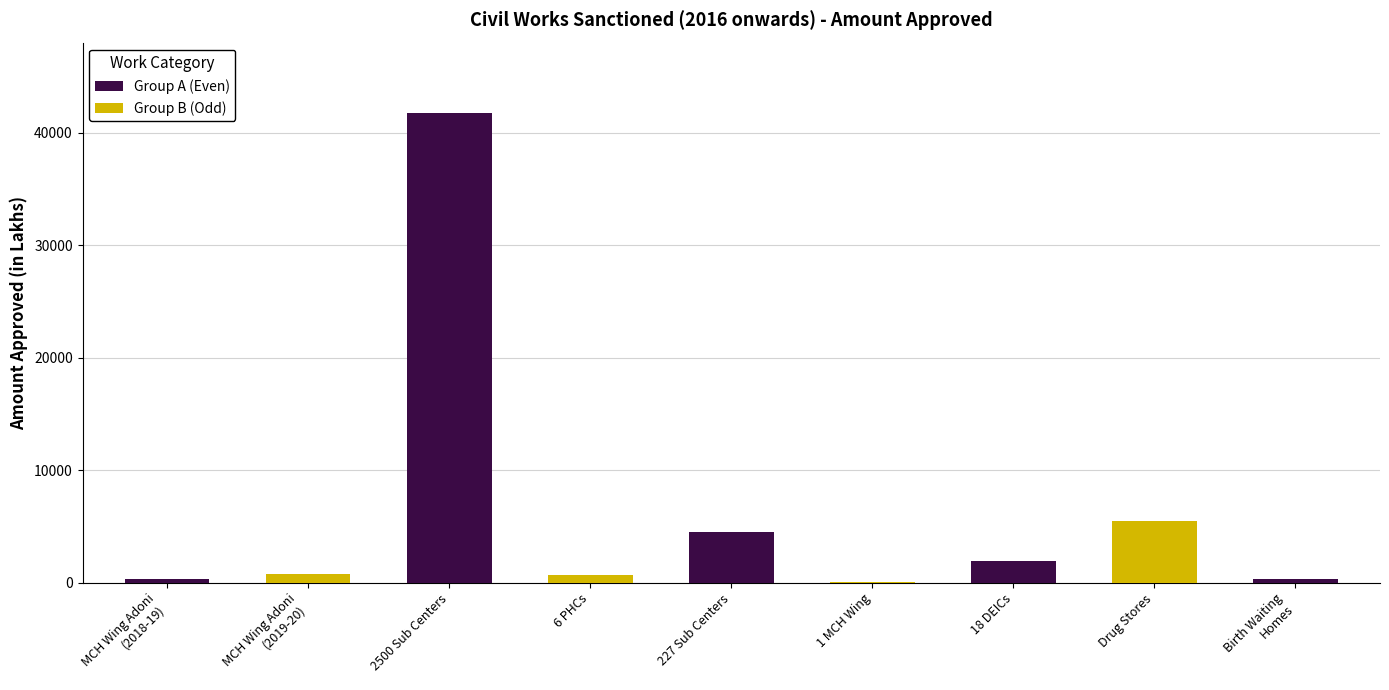

What value does the data have at Drug Stores?

5446.0